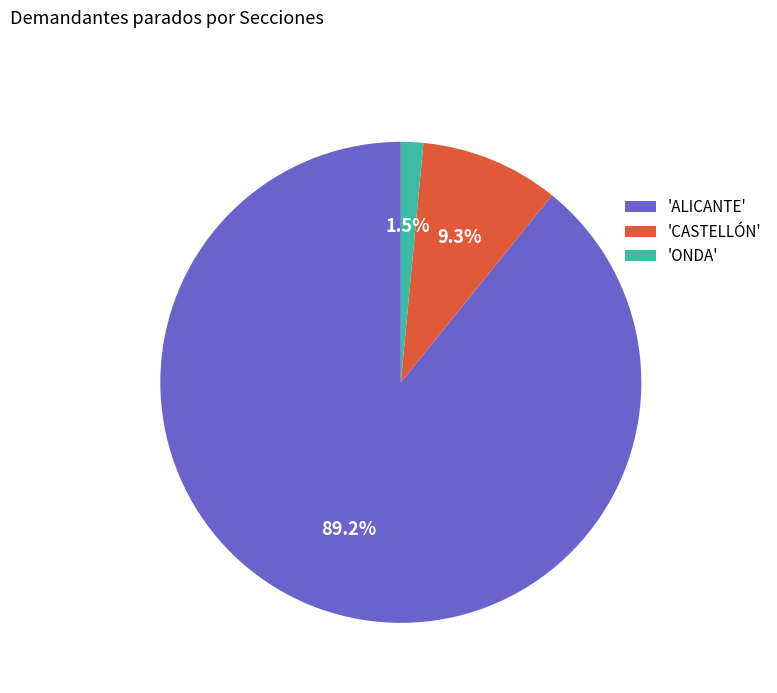

Which category has the biggest portion of the pie?

'ALICANTE'